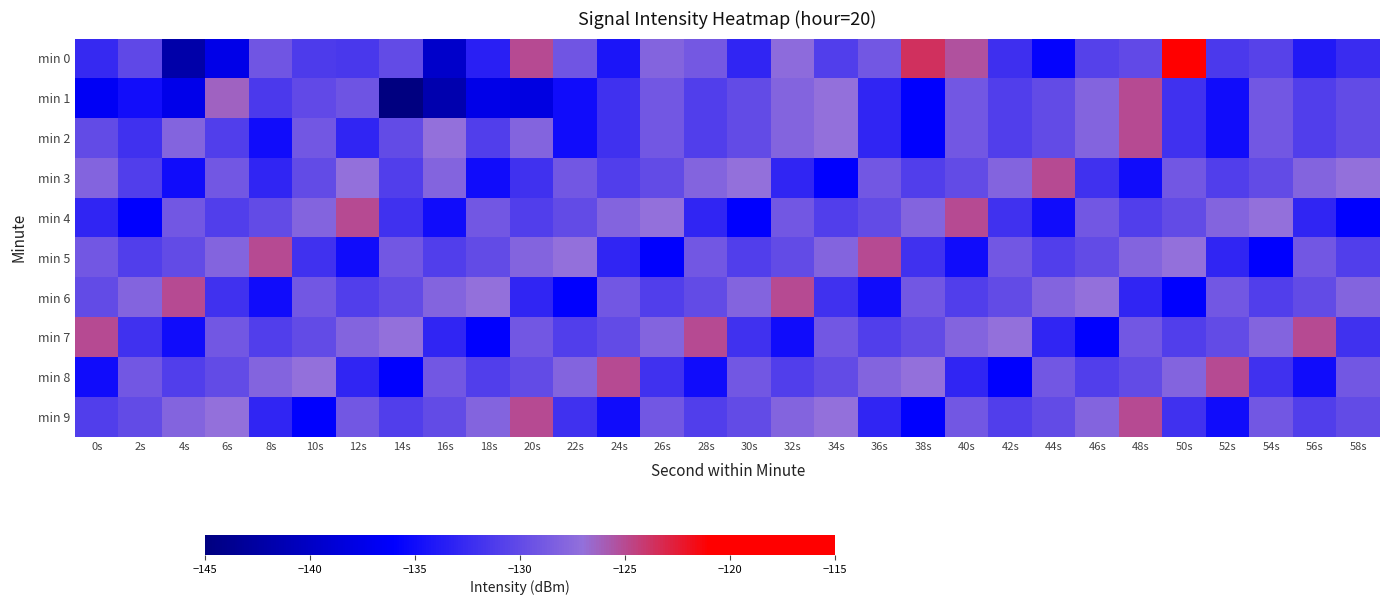

Between 8s and 2s, which is larger?

8s